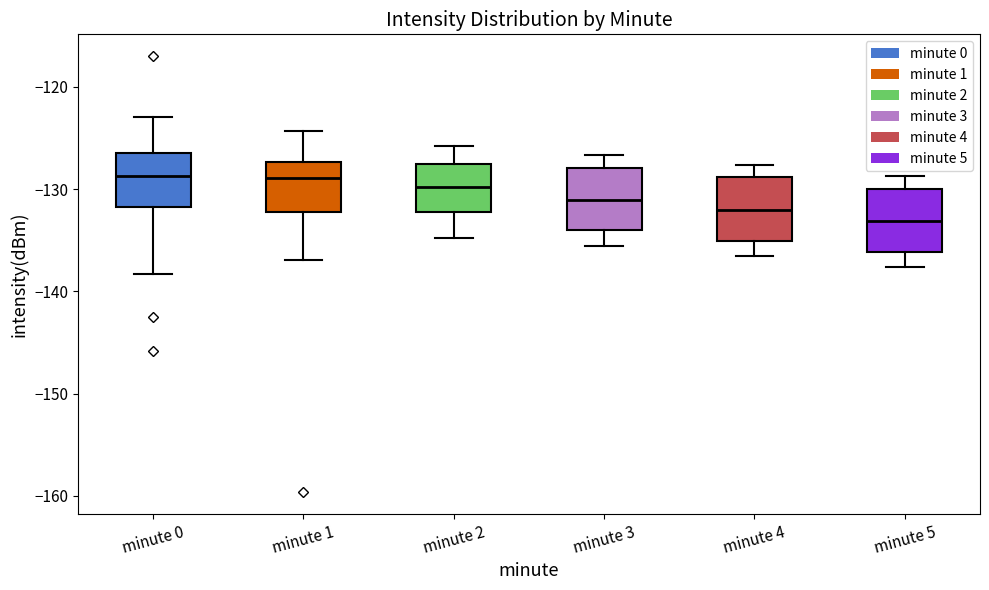

Reading left to right, transcribe this box plot: for each box, give where its median line is, the range the box spans, and where its two whiskers end, as read against the y-axis. The values are not printed on the chart, so give them approximately, as read against the axis.

minute 0: median -129, box -132 to -126, whiskers -138 to -123
minute 1: median -129, box -132 to -127, whiskers -137 to -124
minute 2: median -130, box -132 to -128, whiskers -135 to -126
minute 3: median -131, box -134 to -128, whiskers -136 to -127
minute 4: median -132, box -135 to -129, whiskers -136 to -128
minute 5: median -133, box -136 to -130, whiskers -138 to -129